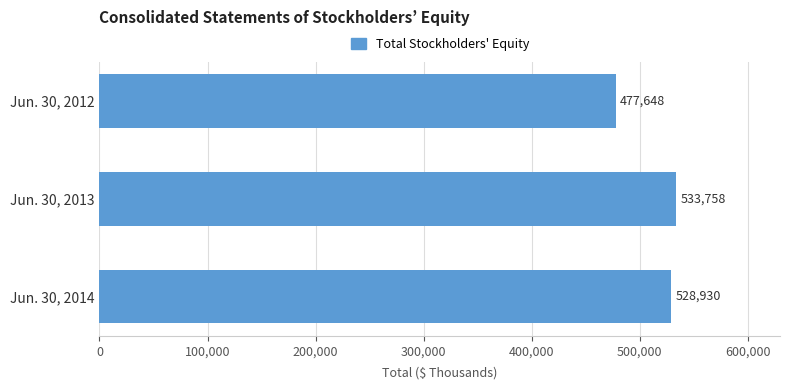

The chart shows a value of 156744 at Jun. 30, 2013. True or false?

False